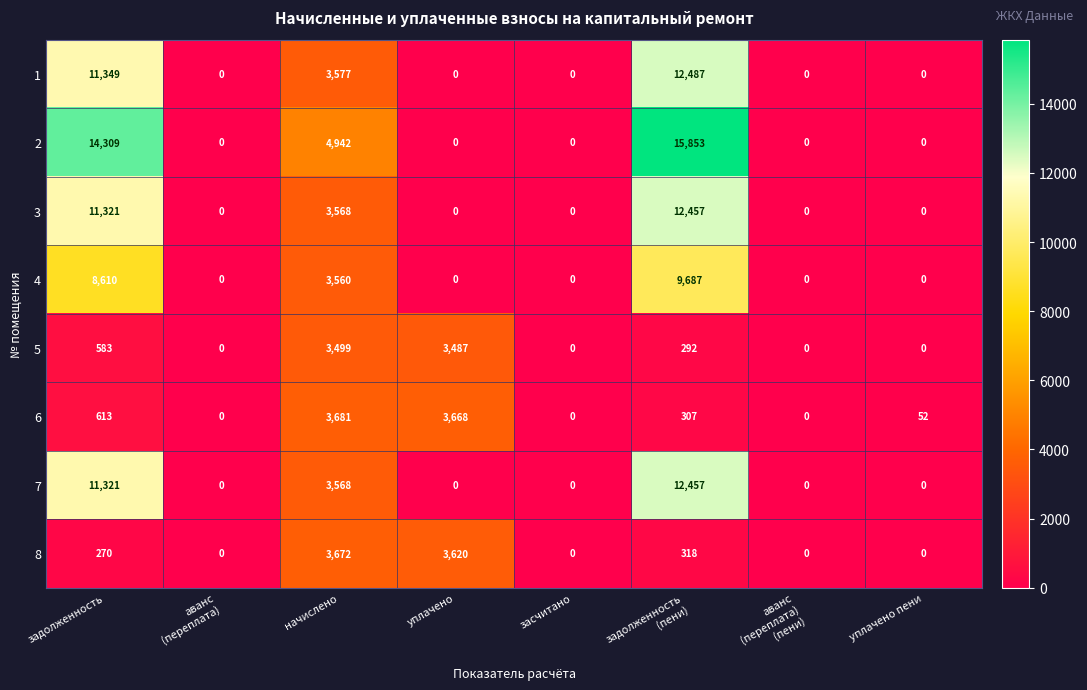

Count the number of categories in the chart.

8